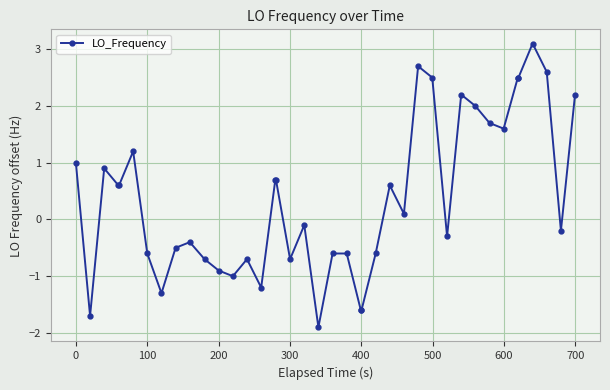

How many data points are less than 0?

20